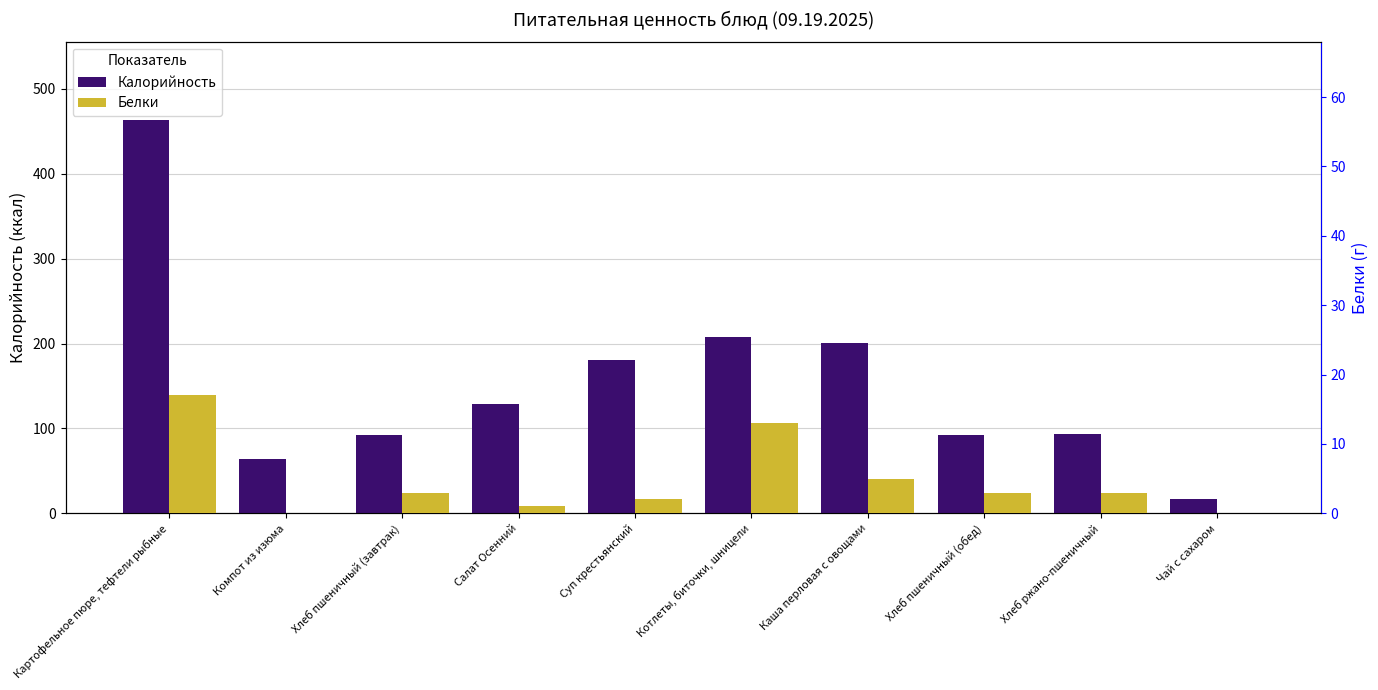

What is the sum of the Белки values at Компот из изюма and Хлеб ржано-пшеничный?

3